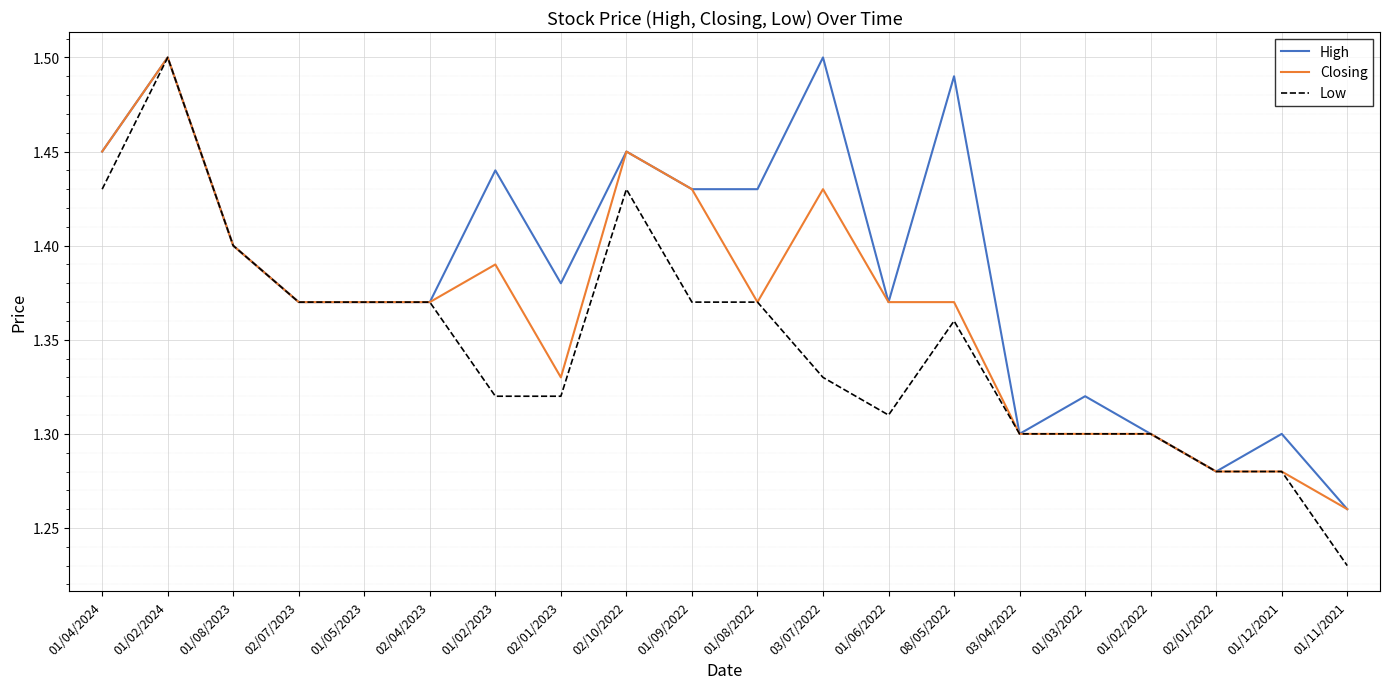

Where is Low nearest to the value 1?

01/11/2021